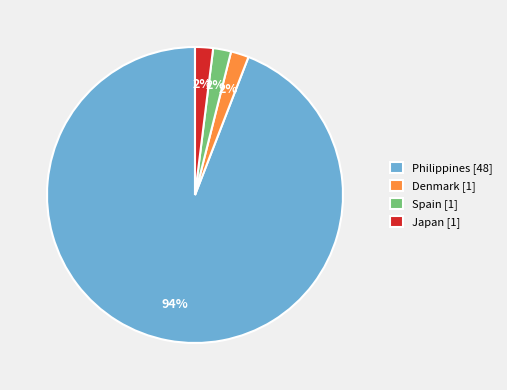

True or false: Philippines [48] accounts for 87% of the total.

False